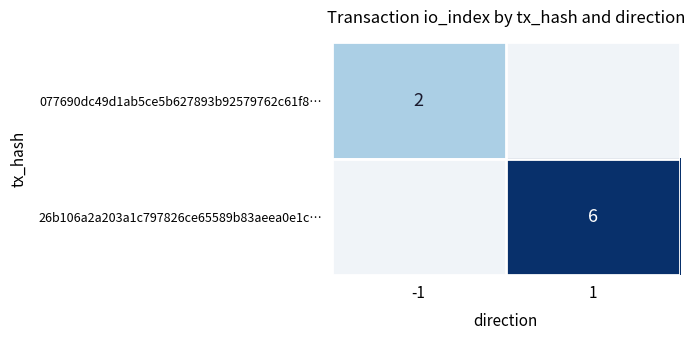

The value of 077690dc49d1ab5ce5b627893b92579762c61f8… at -1 is 1. True or false?

False